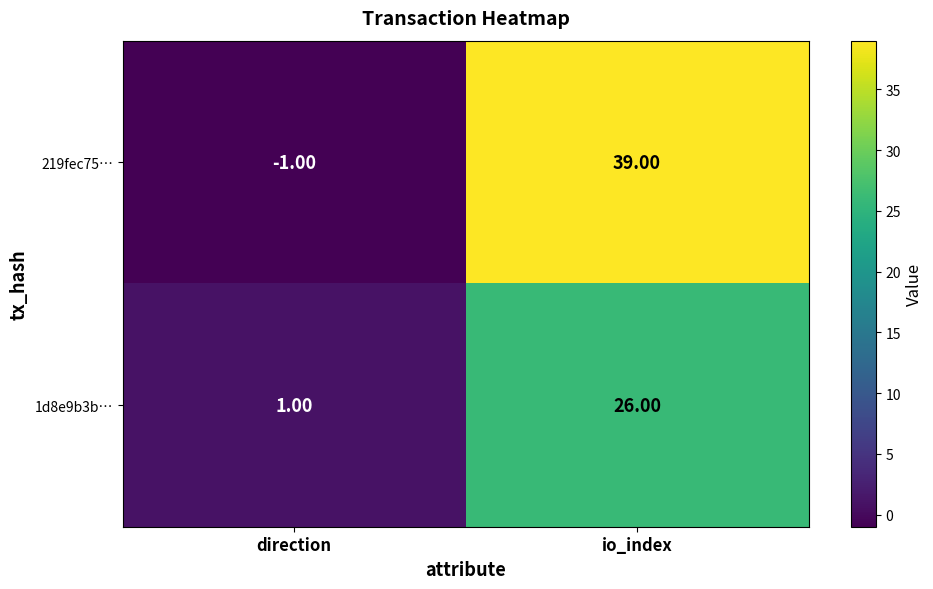

Which series has the widest spread of values?

219fec75…